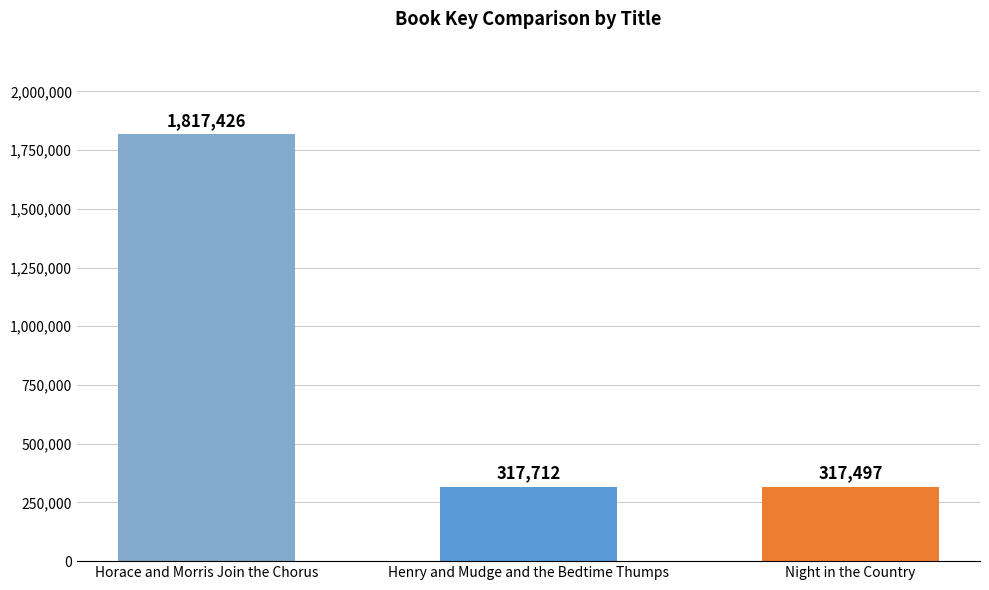

List the labels in order of value, smallest first.

Night in the Country, Henry and Mudge and the Bedtime Thumps, Horace and Morris Join the Chorus